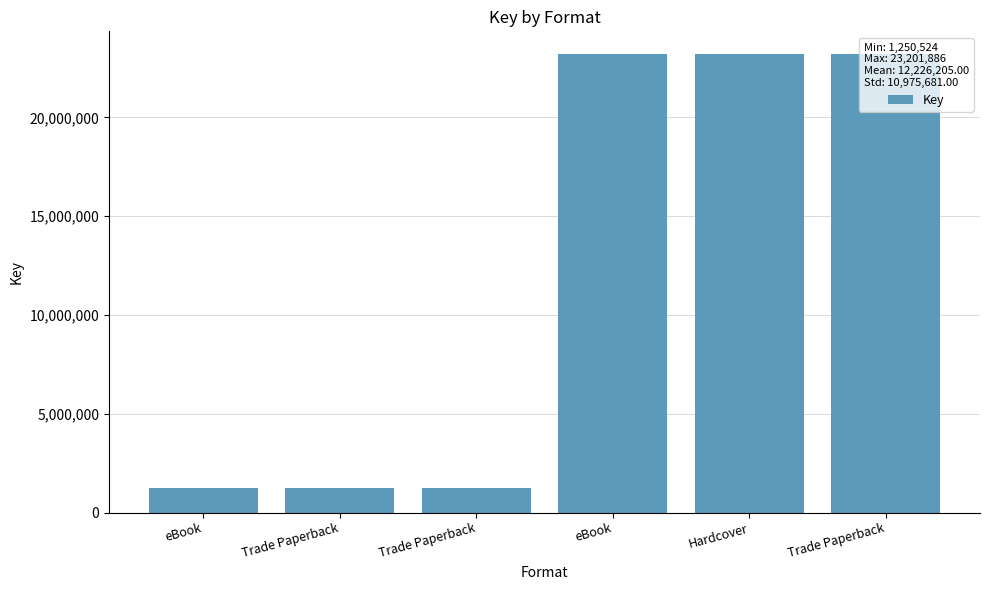

Does the chart contain any negative values?

No